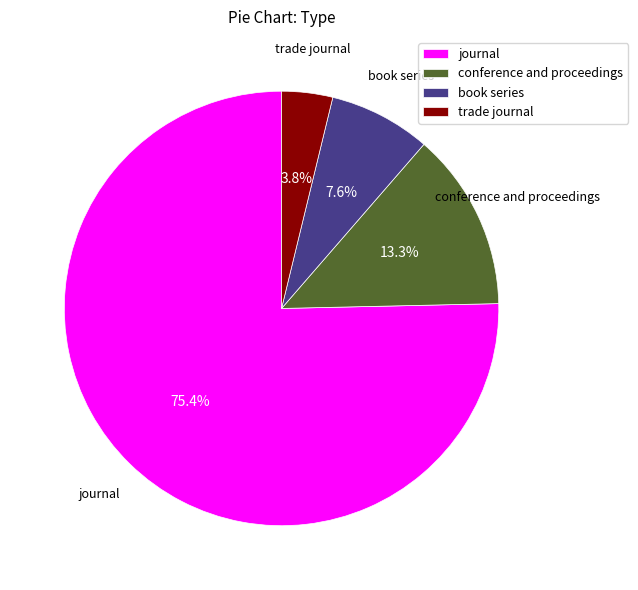

Rank the categories by value from lowest to highest.

trade journal, book series, conference and proceedings, journal